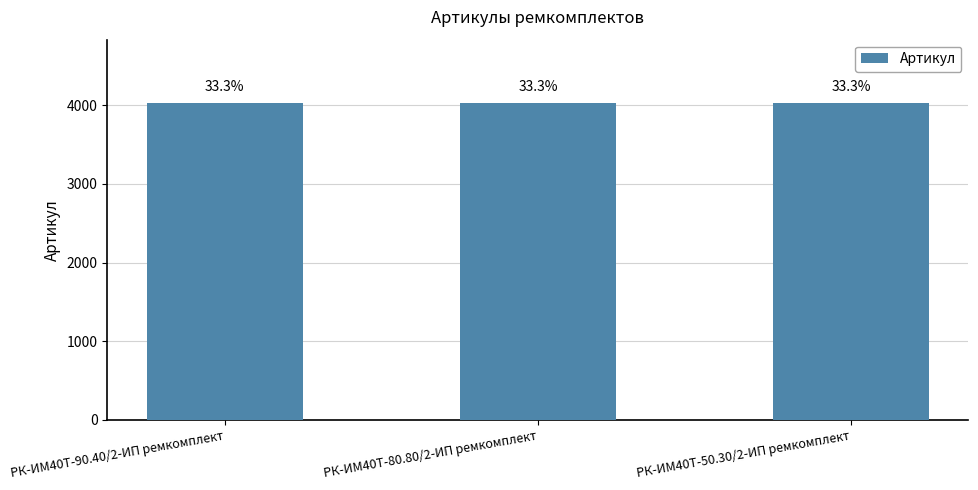

Reading right to left, extract all data points from this chart.

РК-ИМ40T-50.30/2-ИП ремкомплект=4029	РК-ИМ40T-80.80/2-ИП ремкомплект=4028	РК-ИМ40T-90.40/2-ИП ремкомплект=4027